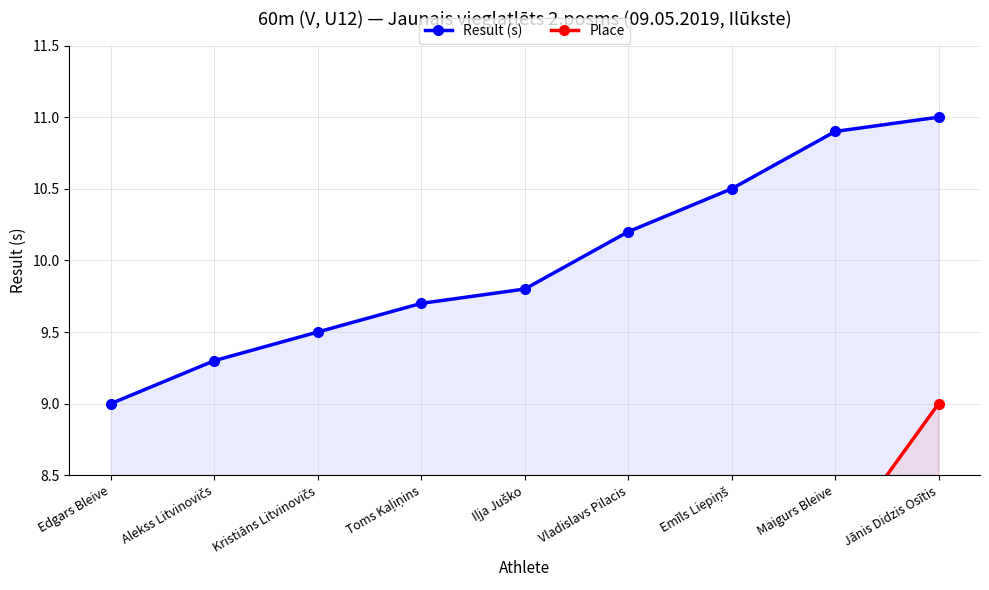

Reading left to right, transcribe all the data shown in this chart.

Result (s): Edgars Bleive=9.0	Alekss Litvinovičs=9.3	Kristiāns Litvinovičs=9.5	Toms Kaļiņins=9.7	Iļja Juško=9.8	Vladislavs Pilacis=10.2	Emīls Liepiņš=10.5	Maigurs Bleive=10.9	Jānis Didzis Osītis=11.0
Place: Edgars Bleive=1.0	Alekss Litvinovičs=2.0	Kristiāns Litvinovičs=3.0	Toms Kaļiņins=4.0	Iļja Juško=5.0	Vladislavs Pilacis=6.0	Emīls Liepiņš=7.0	Maigurs Bleive=8.0	Jānis Didzis Osītis=9.0